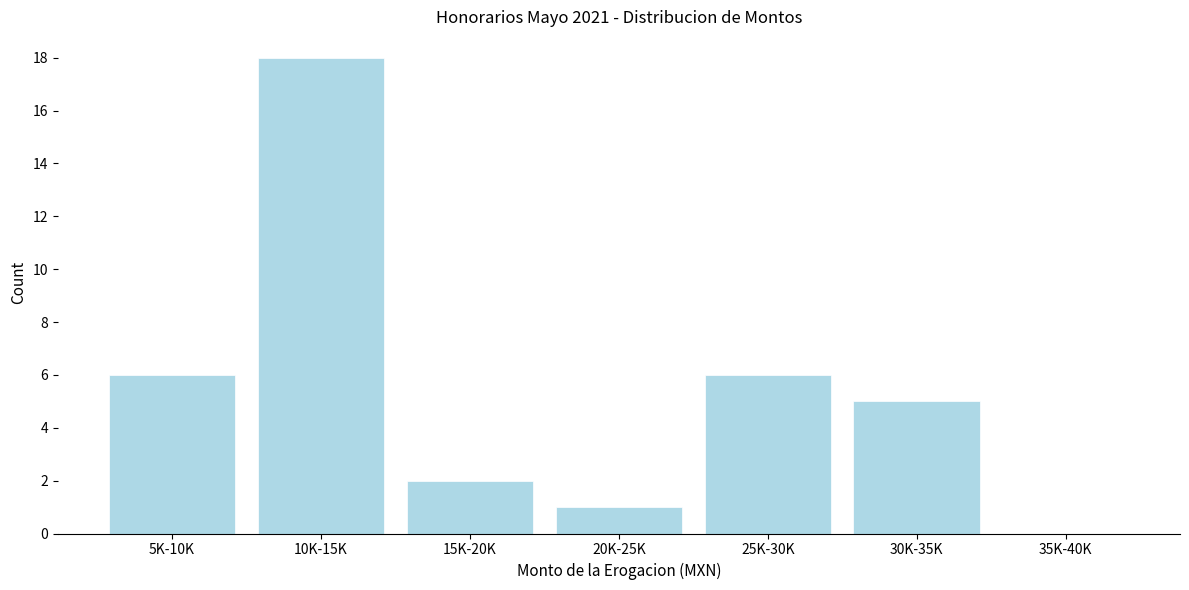

Reading left to right, transcribe all the data shown in this chart.

5K-10K=6	10K-15K=18	15K-20K=2	20K-25K=1	25K-30K=6	30K-35K=5	35K-40K=0